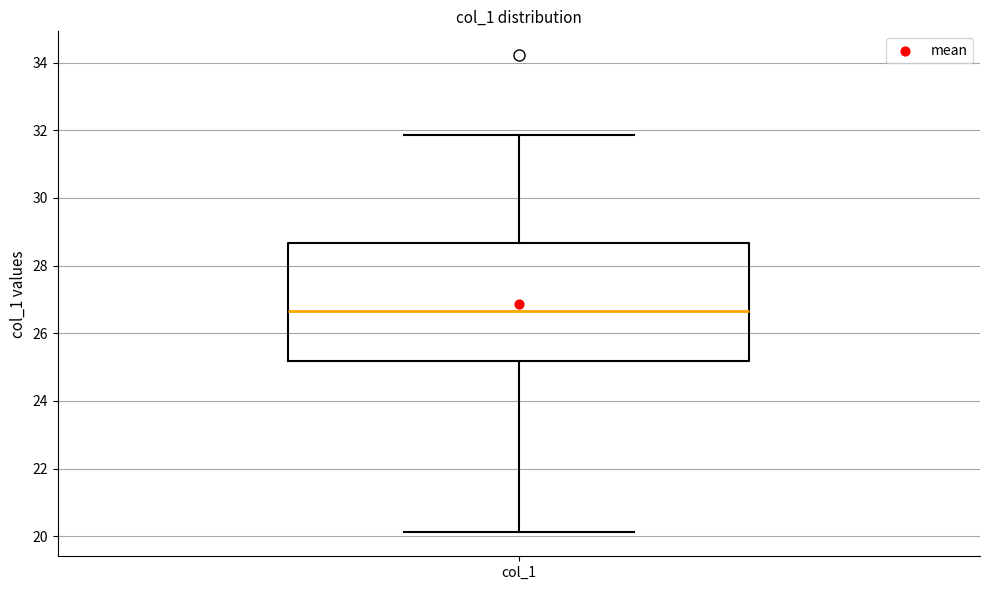

Transcribe this box plot: give where the median line is, the range the box spans, and where the two whiskers end, as read against the y-axis. The values are not printed on the chart, so give them approximately, as read against the axis.

median 26.6, box 25.2 to 28.6, whiskers 20.2 to 31.8